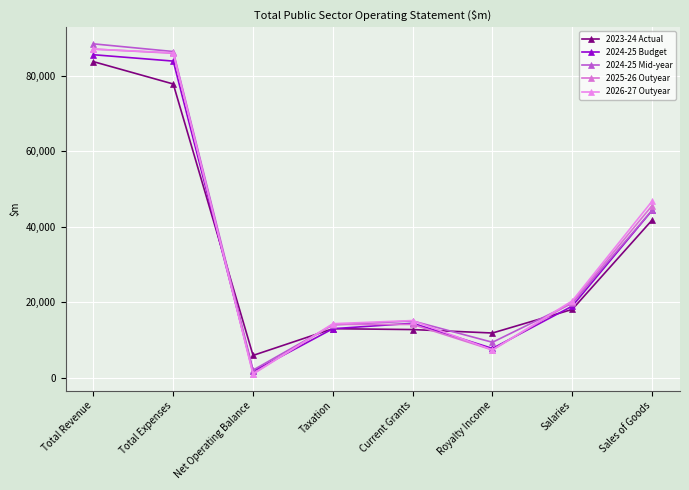

Is it true that 2024-25 Budget equals 13000 at Taxation?

True